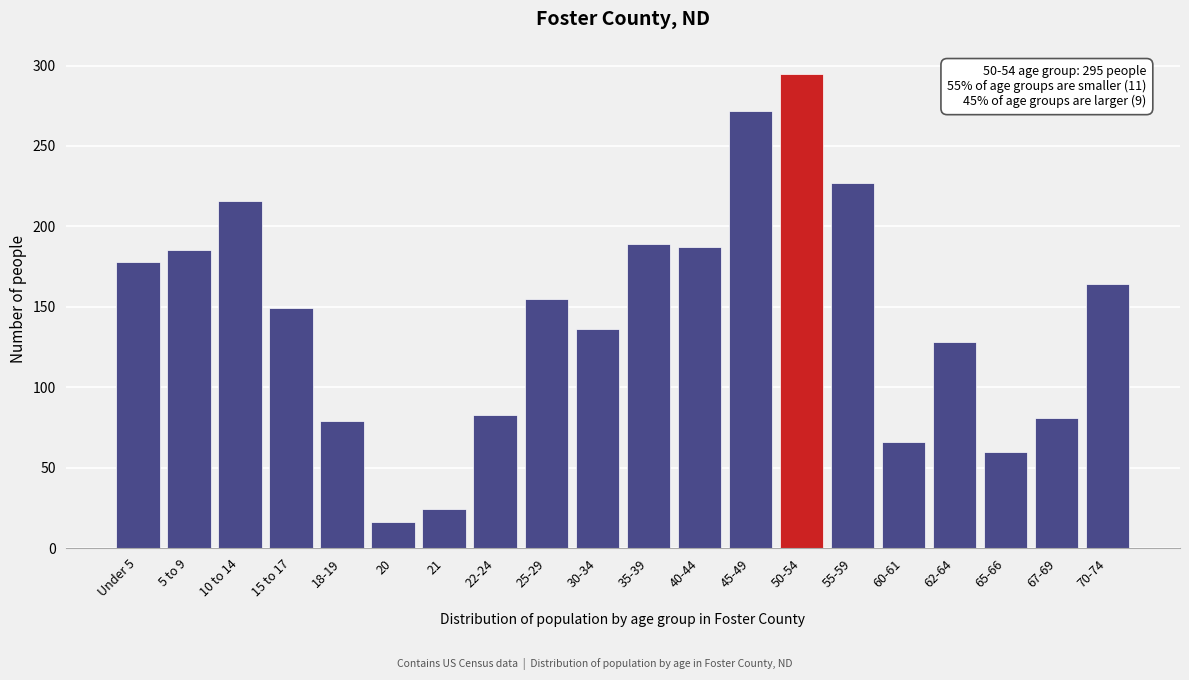

Reading right to left, extract all data points from this chart.

70-74=164	67-69=81	65-66=60	62-64=128	60-61=66	55-59=227	50-54=295	45-49=272	40-44=187	35-39=189	30-34=136	25-29=155	22-24=83	21=24	20=16	18-19=79	15 to 17=149	10 to 14=216	5 to 9=185	Under 5=178